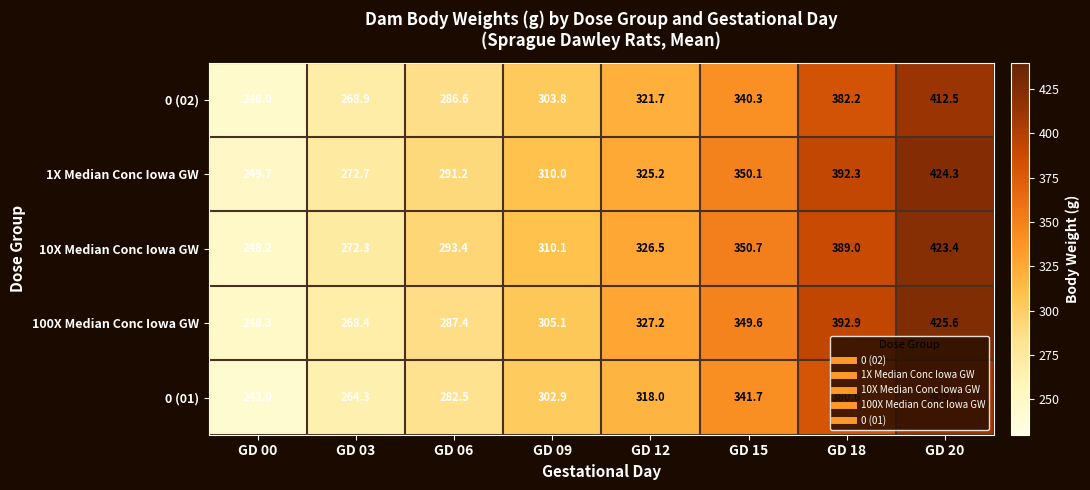

True or false: 0 (02) has a value of 178.9 at GD 18.

False